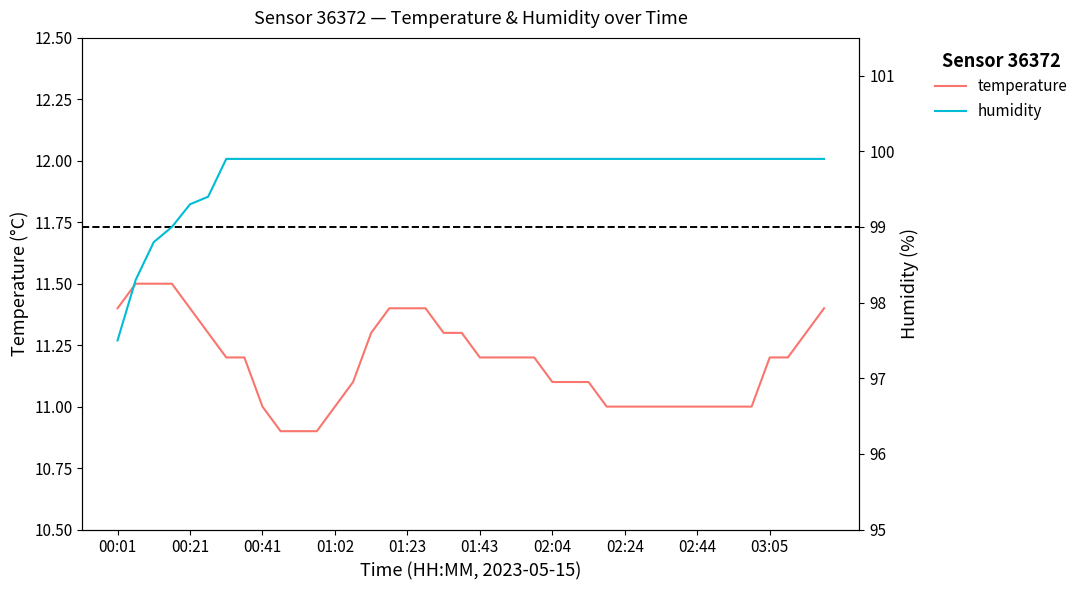

What is the difference between the second highest and minimum values in the humidity series?

2.4